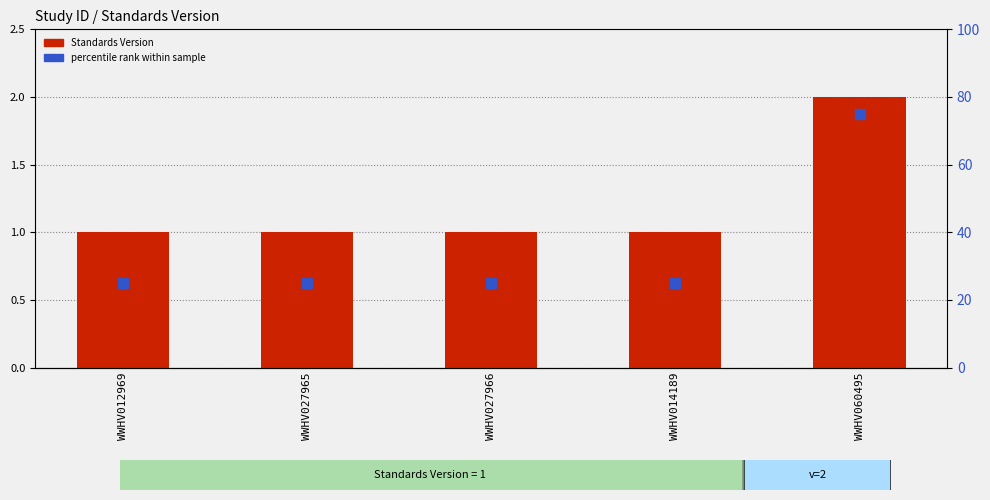

Which series reaches the maximum Y coordinate?

percentile rank within sample